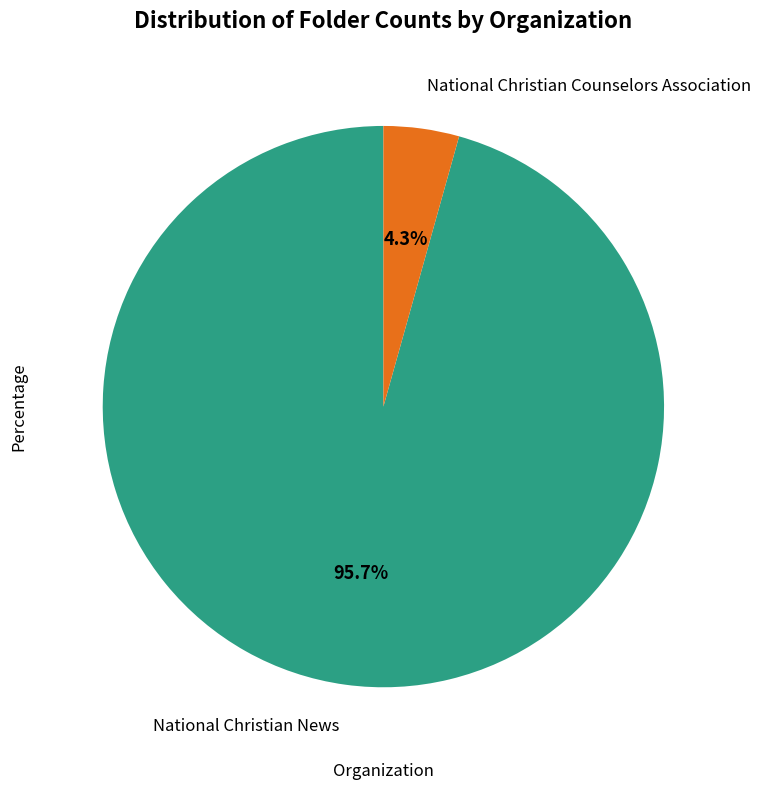

Is it true that National Christian Counselors Association is 4% of the pie?

True